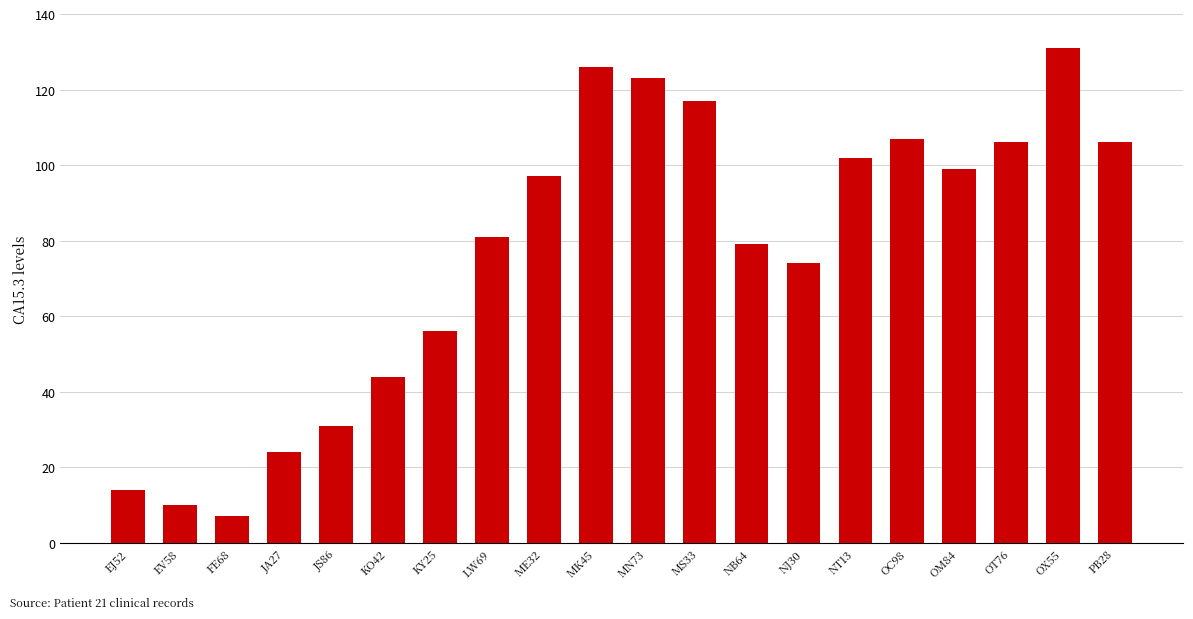

Read the value at OM84.

99